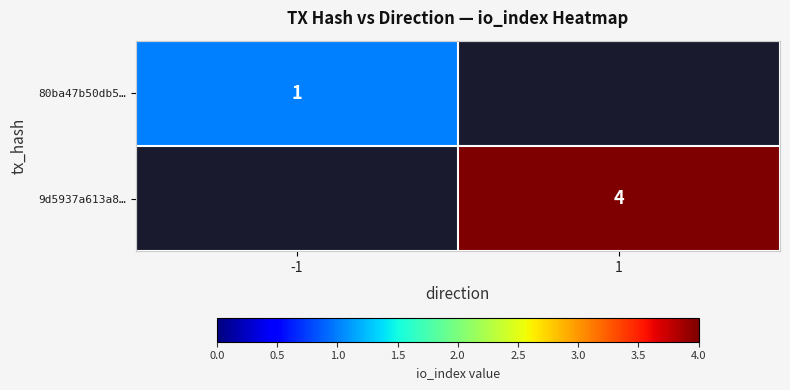

True or false: 80ba47b50db5… has a value of 1 at -1.

True